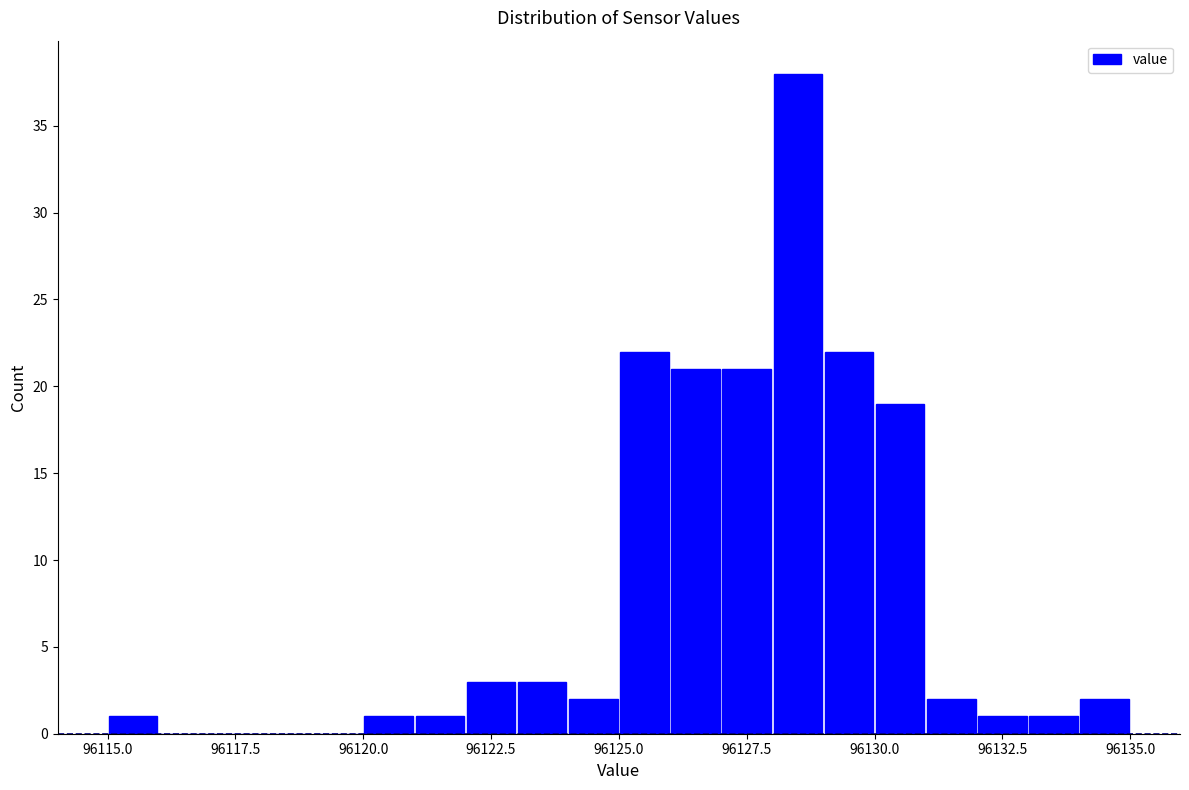

Read against the x-axis, roughly where is the centre of the tallest bar?

96128.5